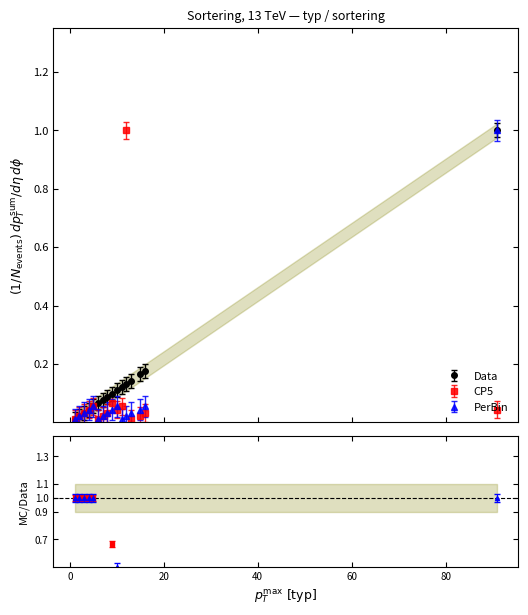

Count the number of data series in this chart.

3